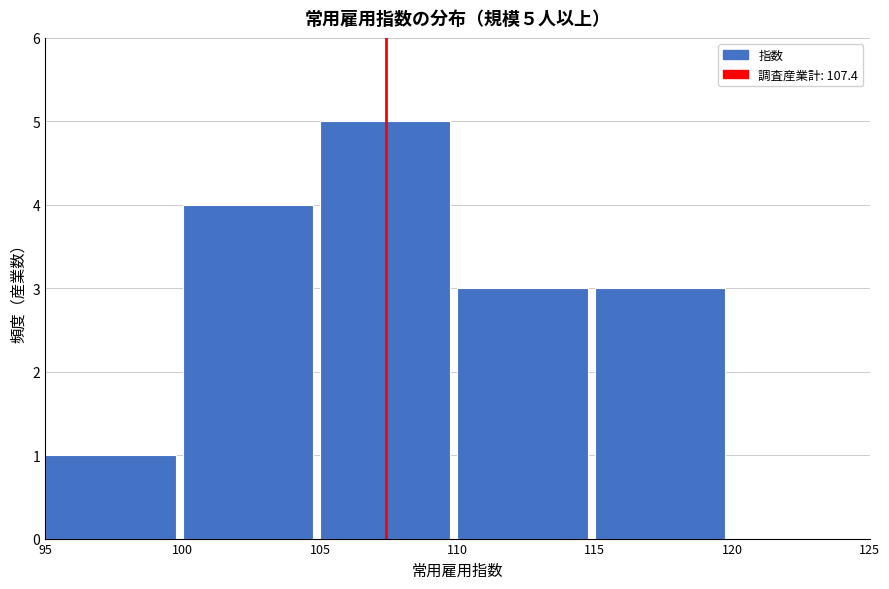

Over which range of the x-axis is the bar tallest?

105 to 110